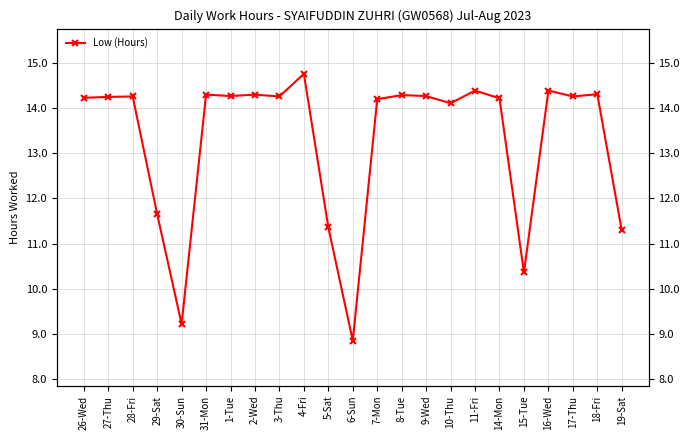

List the labels in order of value, smallest first.

6-Sun, 30-Sun, 15-Tue, 19-Sat, 5-Sat, 29-Sat, 10-Thu, 7-Mon, 14-Mon, 26-Wed, 27-Thu, 28-Fri, 3-Thu, 17-Thu, 1-Tue, 9-Wed, 8-Tue, 31-Mon, 2-Wed, 18-Fri, 11-Fri, 16-Wed, 4-Fri